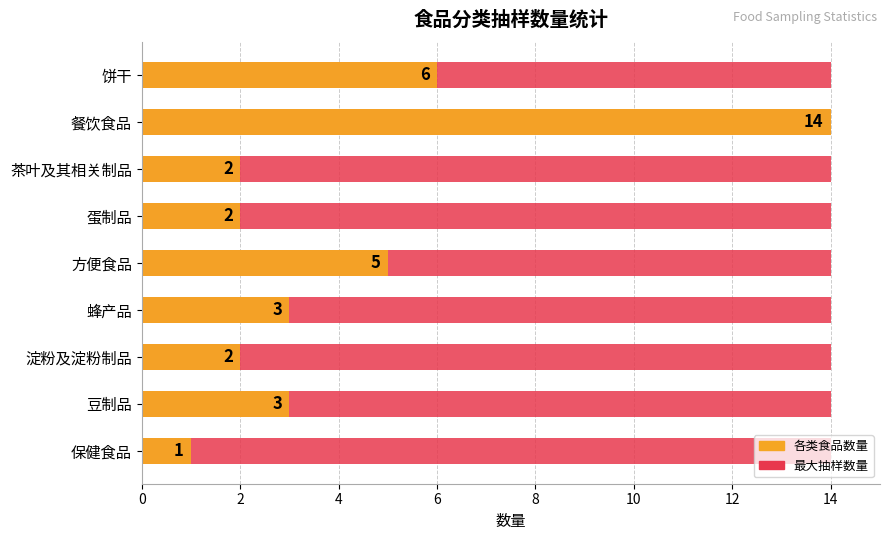

Does the chart contain stacked bars?

No